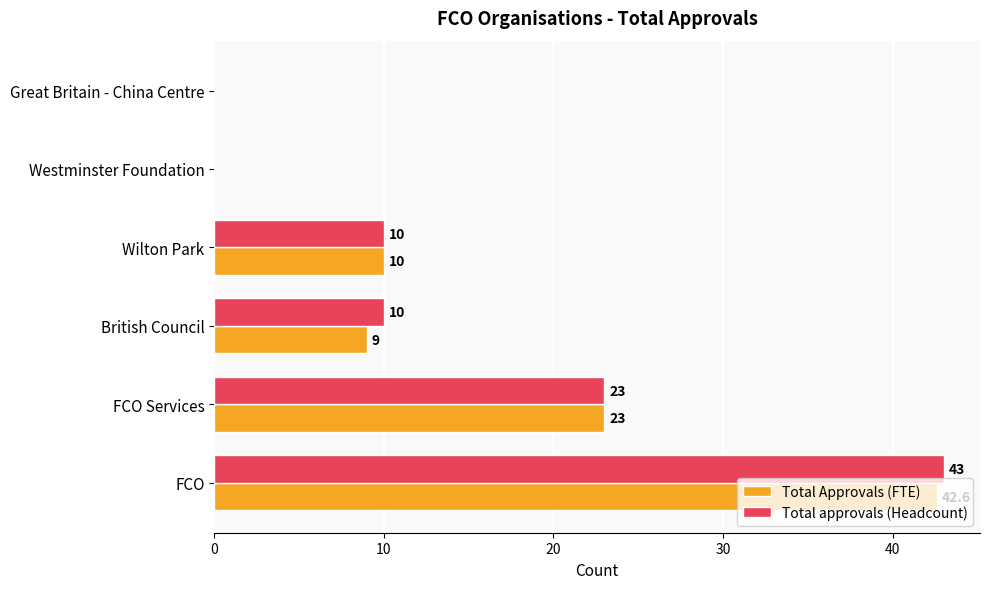

Is the value of Total Approvals (FTE) at FCO Services greater than the value of Total approvals (Headcount) at British Council?

Yes